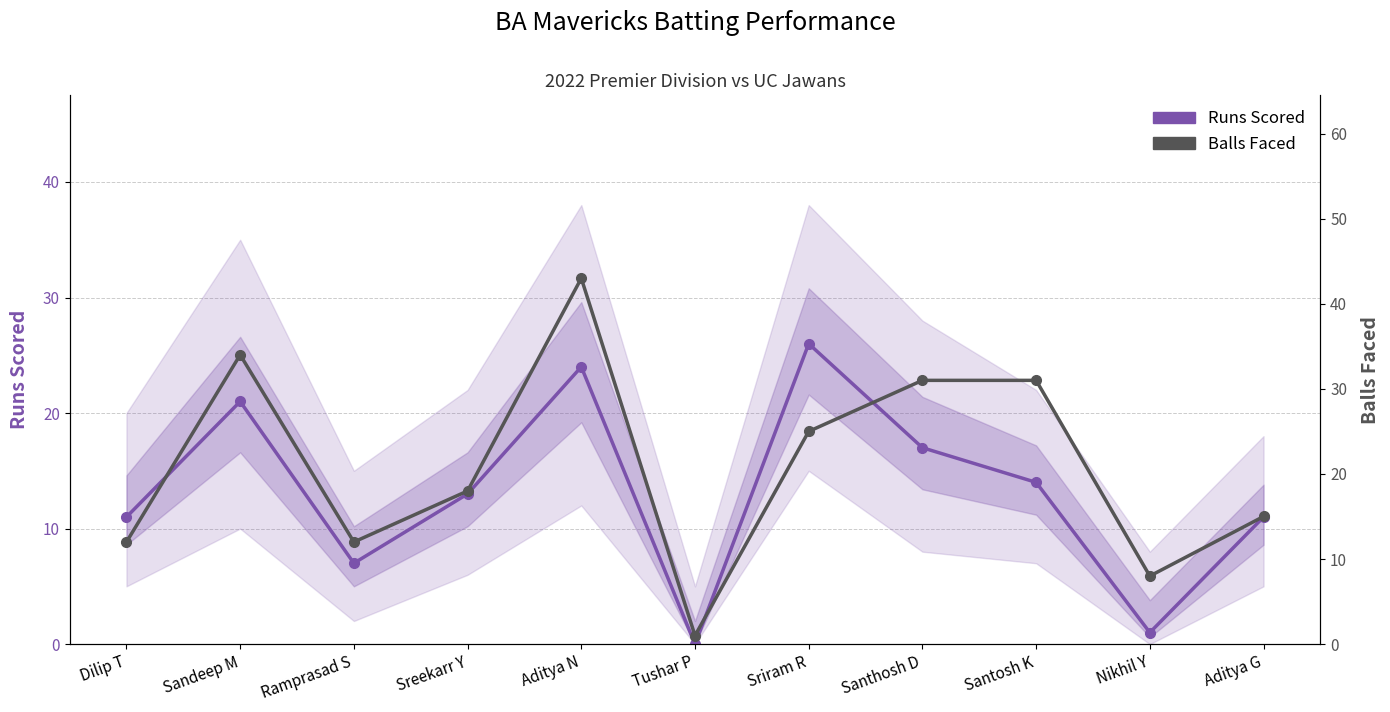

Is it true that Runs Scored equals 8 at Santosh K?

False